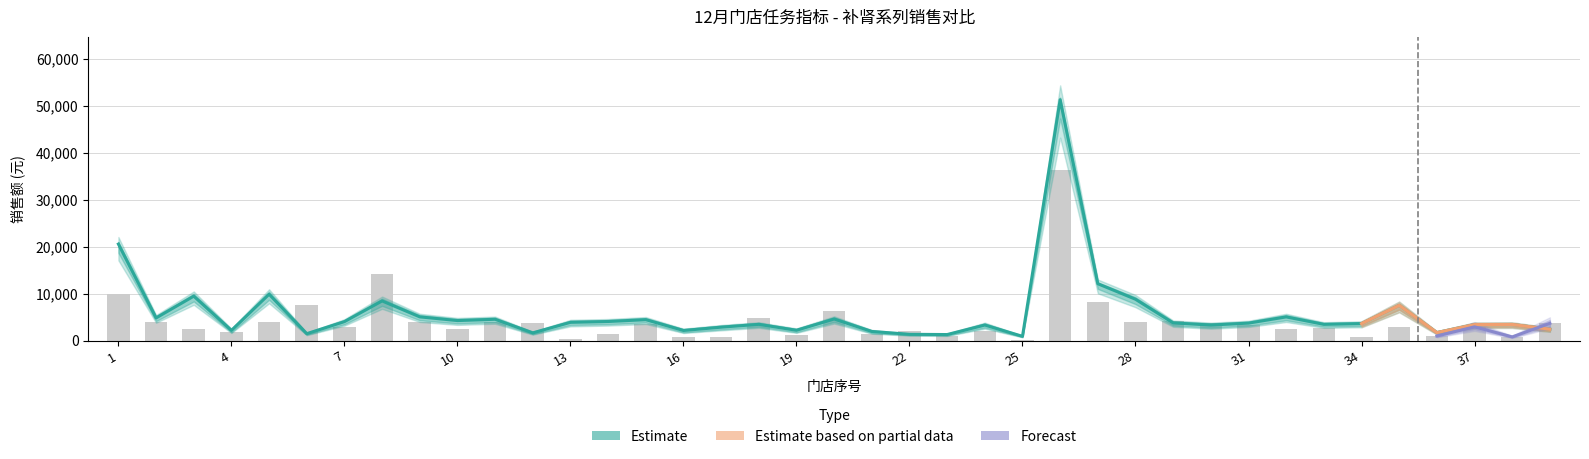

What is the maximum value for 基础档_补肾?

51280.8